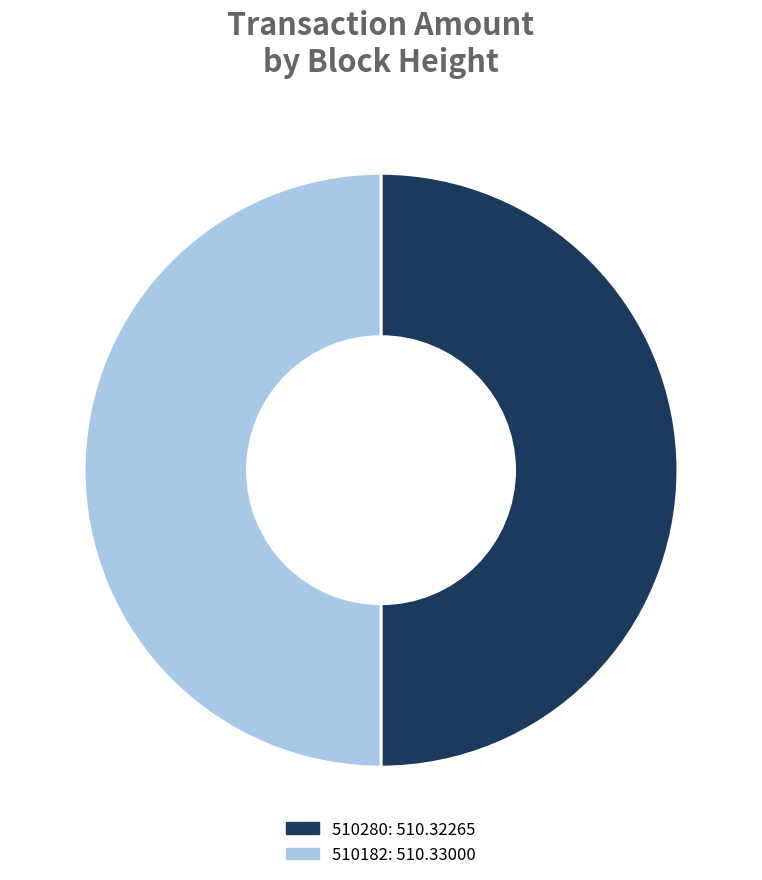

The 510182 slice represents 41% of the pie. True or false?

False